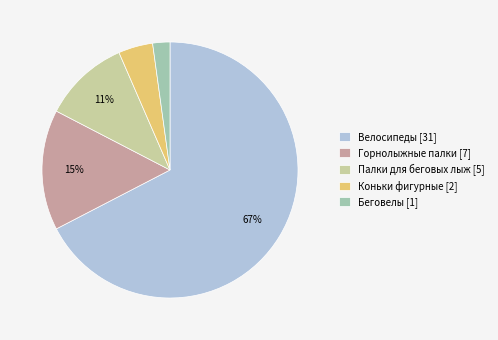

The Палки для беговых лыж slice represents 1% of the pie. True or false?

False